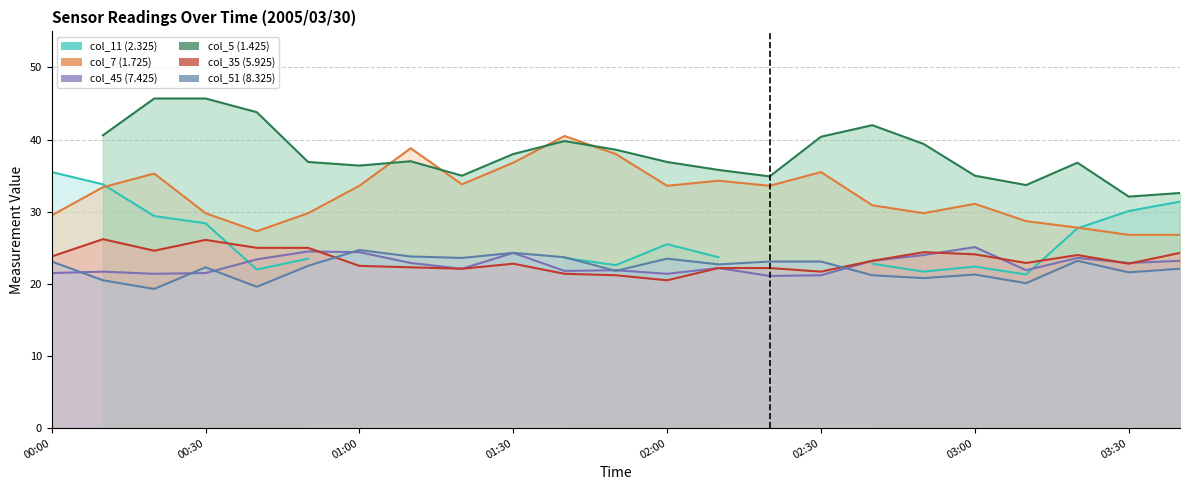

At which category does col_7 (1.725) reach its first local valley?

2005/03/30 00:40